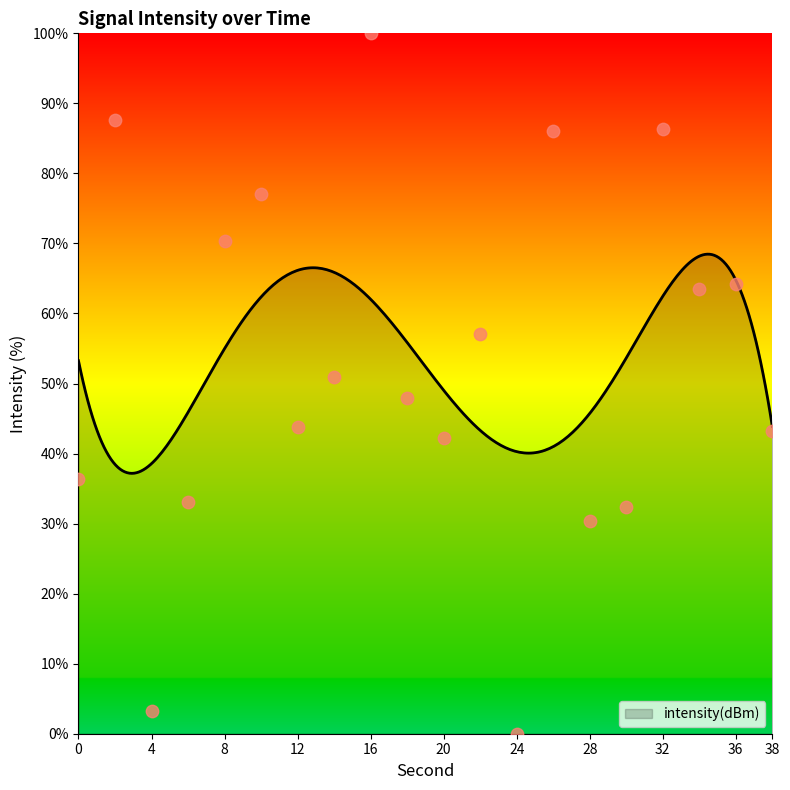

Between 32 and 16, which is larger?

16